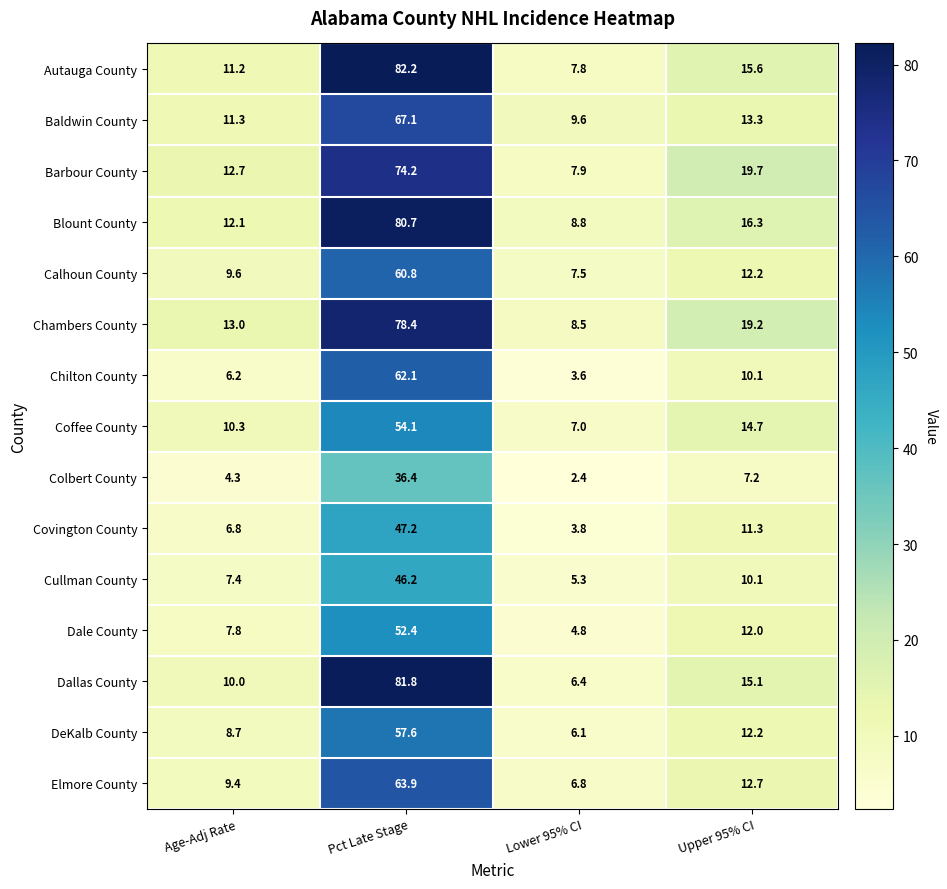

How many distinct data groups are displayed?

15